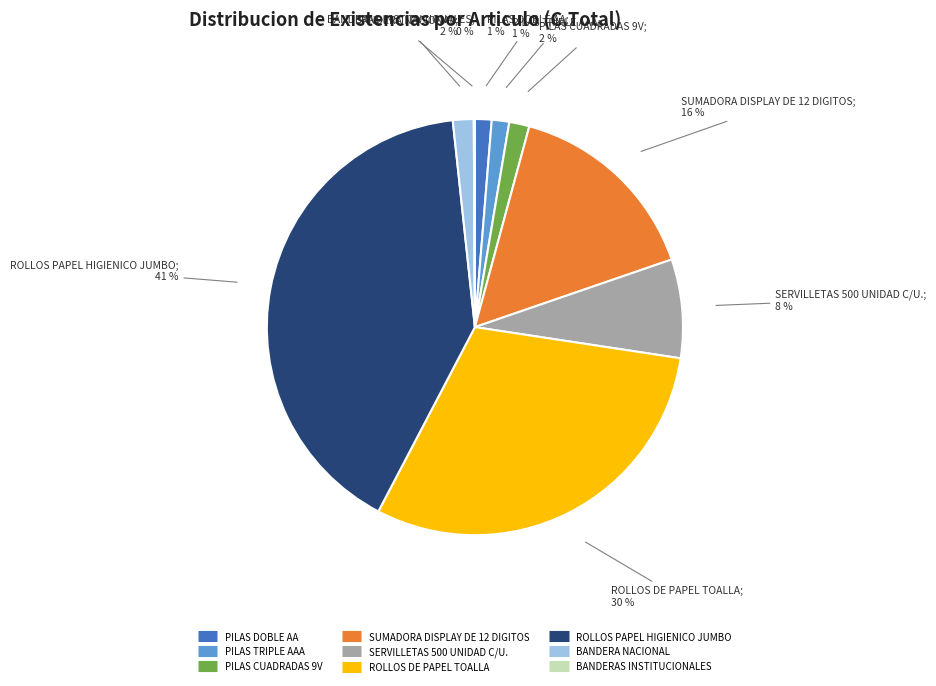

Is the sum of BANDERA NACIONAL and SERVILLETAS 500 UNIDAD C/U. greater than half?

No